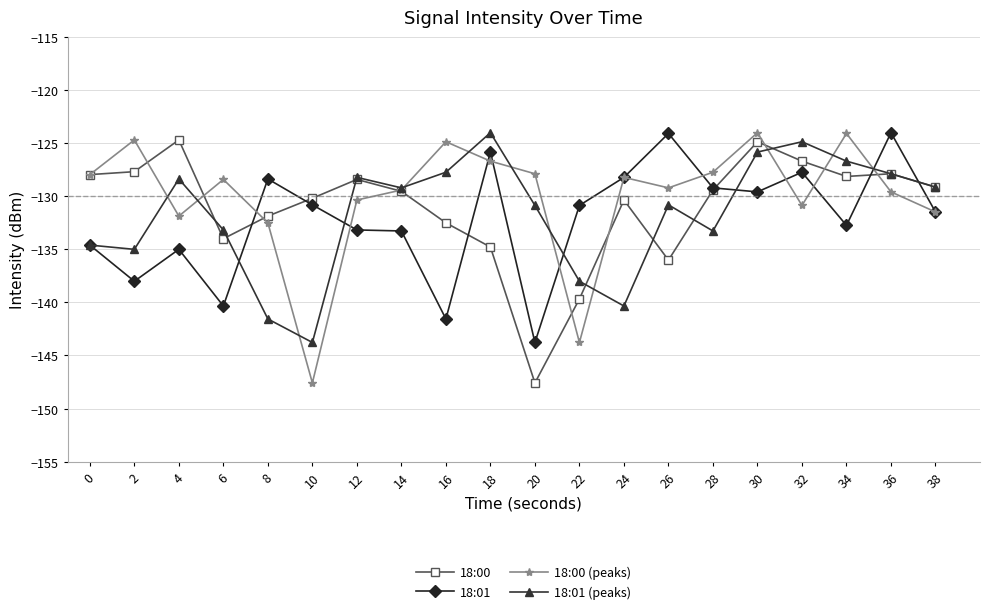

What is the value of the 18:00 (peaks) point at the 13th from the left?

-128.2